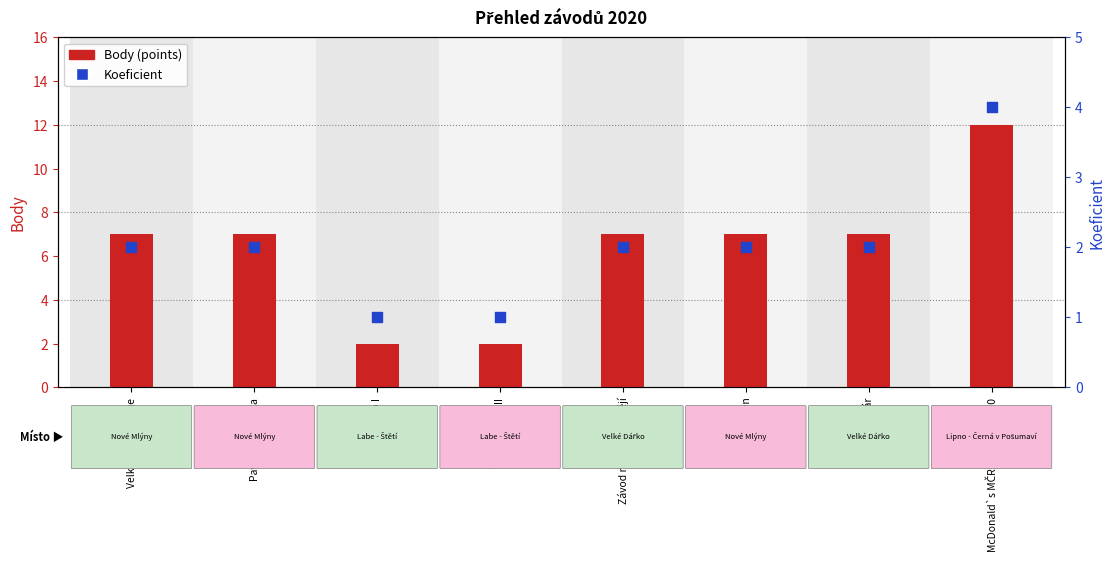

Is the value of Koeficient at Tour Techno II greater than the value of Body (points) at Velká cena YC Dyje?

No